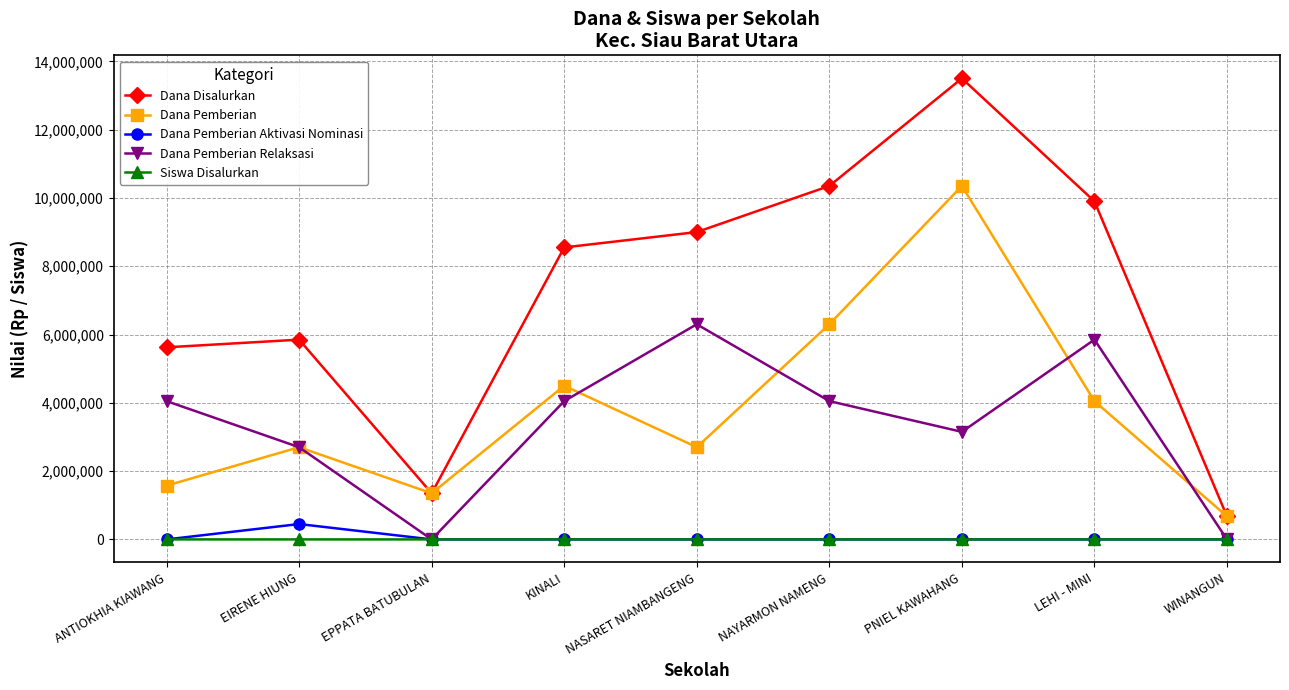

Where is the first local maximum for Dana Disalurkan?

EIRENE HIUNG